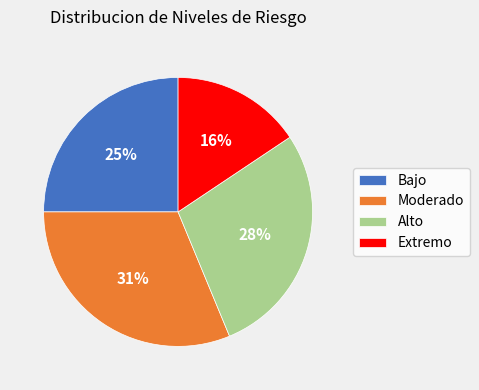

How many segments does this pie chart have?

4